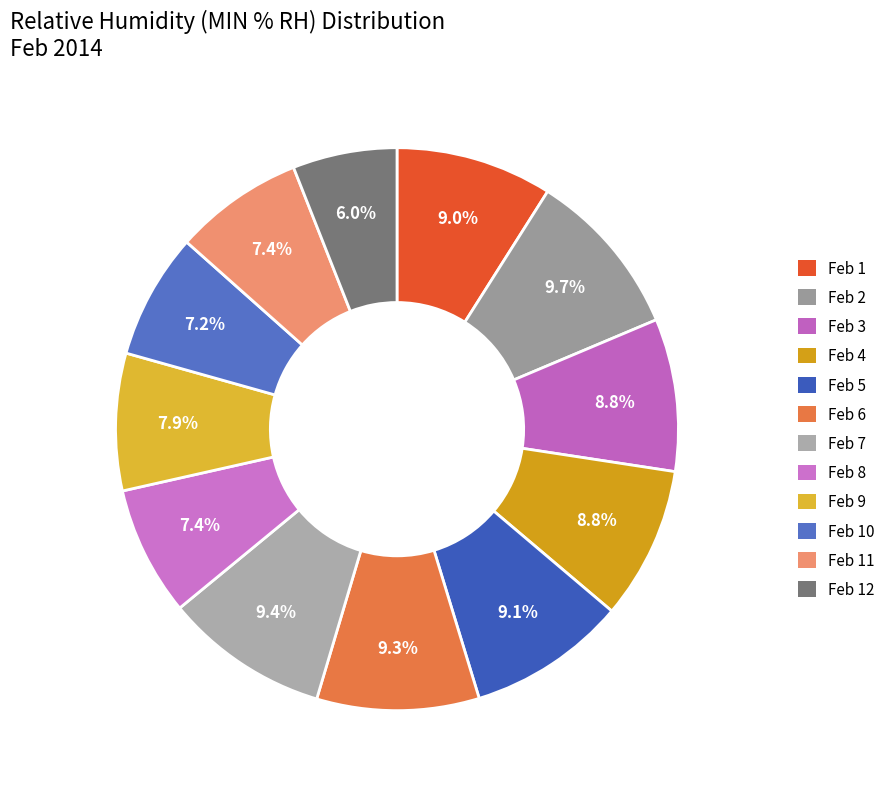

Which slice is the smallest?

Feb 12